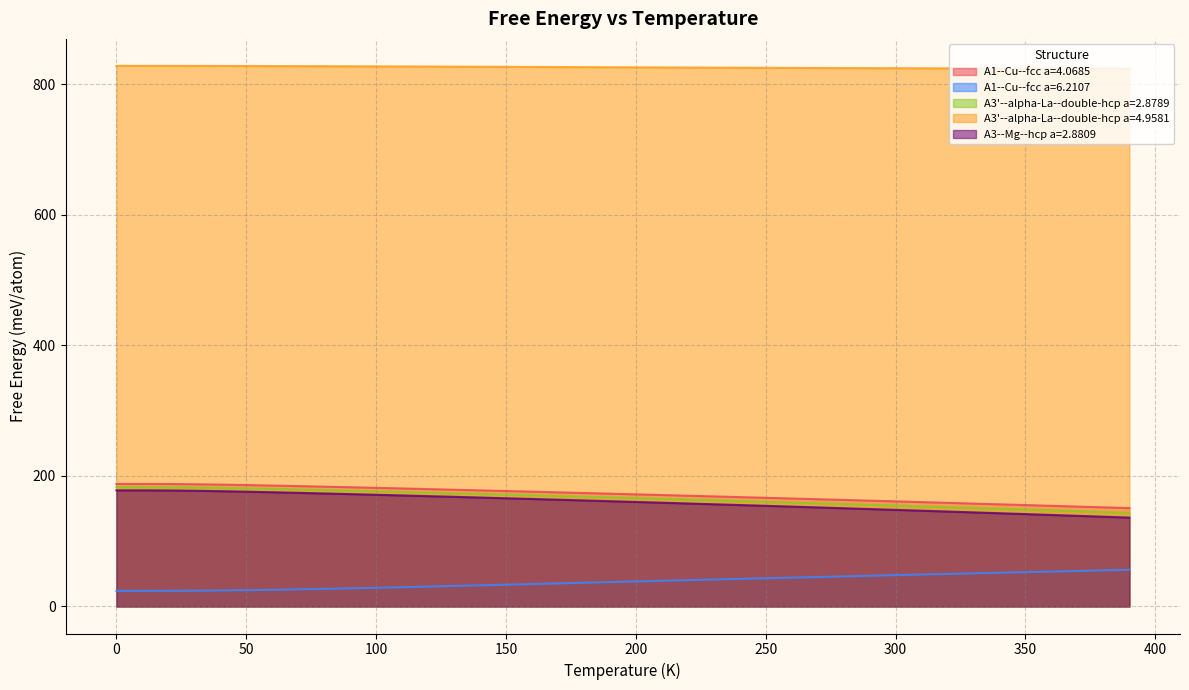

What is the difference between the A3'--alpha-La--double-hcp a=2.8789 values at 260.0 and 180.0?

8.9